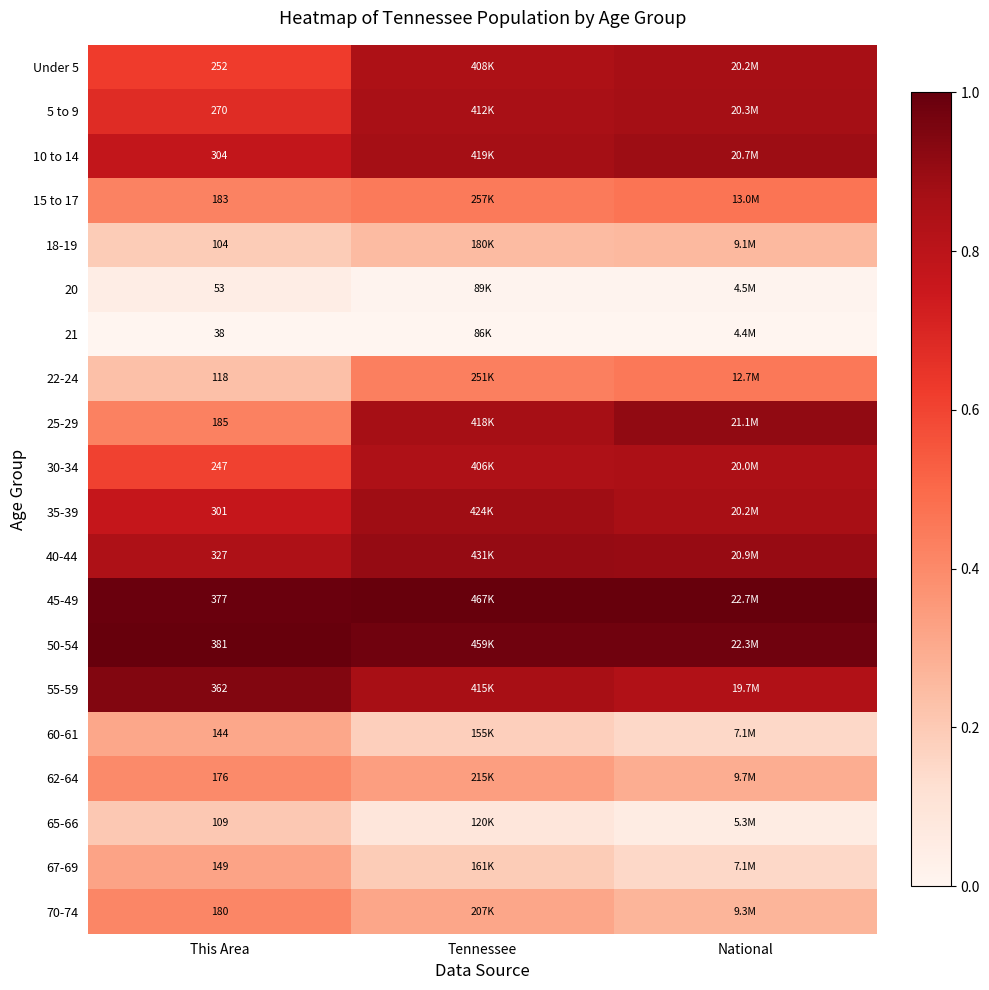

Which category has the lowest value in the 45-49 series?

This Area